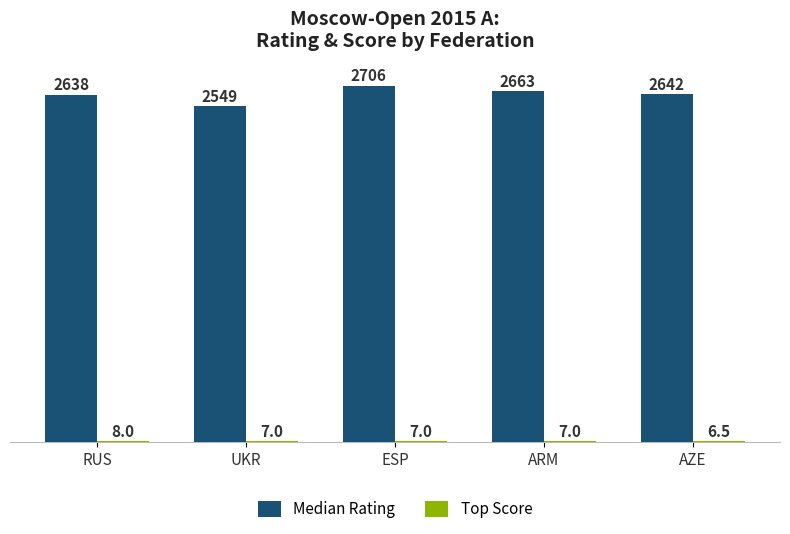

Between RUS and ESP, which series saw the biggest shift?

Median Rating